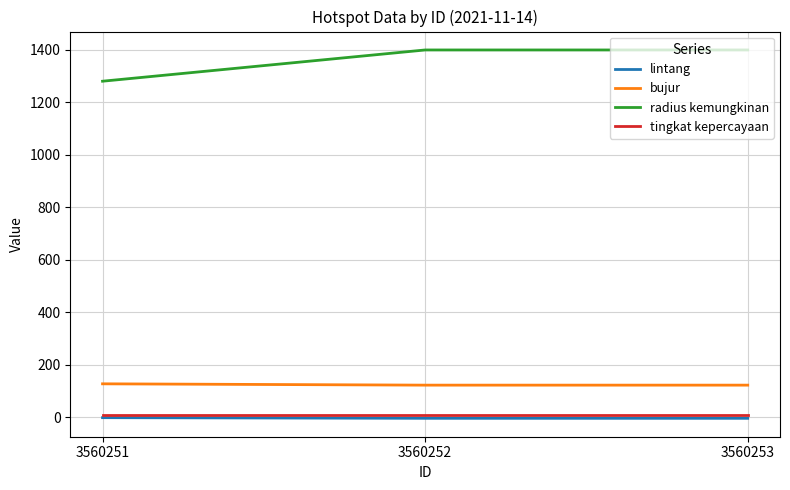

How many values in the radius kemungkinan series are below 1399?

1